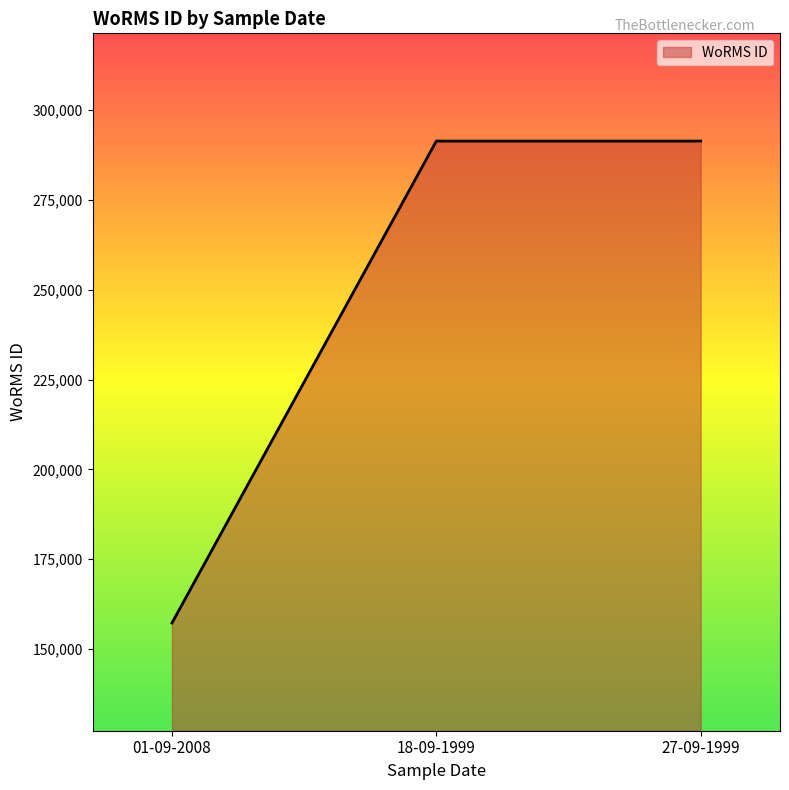

Is it true that the value at 18-09-1999 is 291417?

True